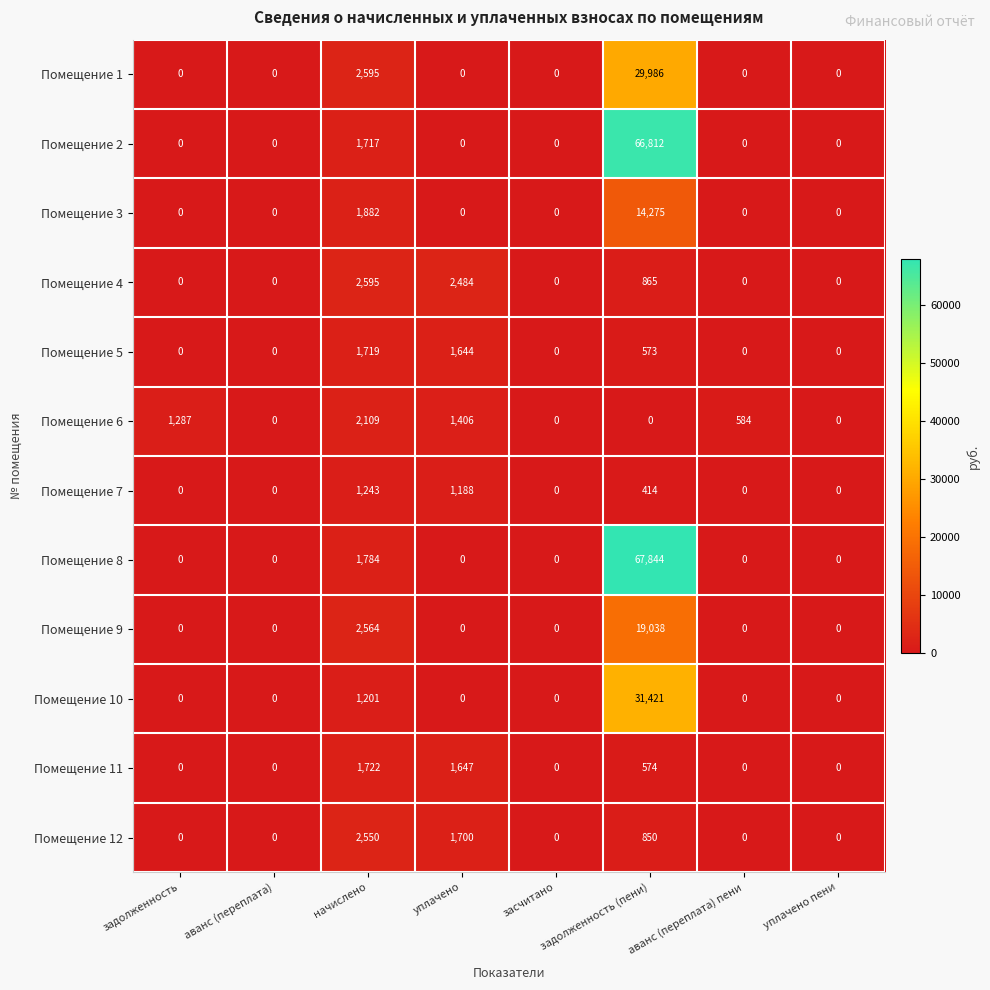

Which series has the largest range (max minus min)?

Помещение 8